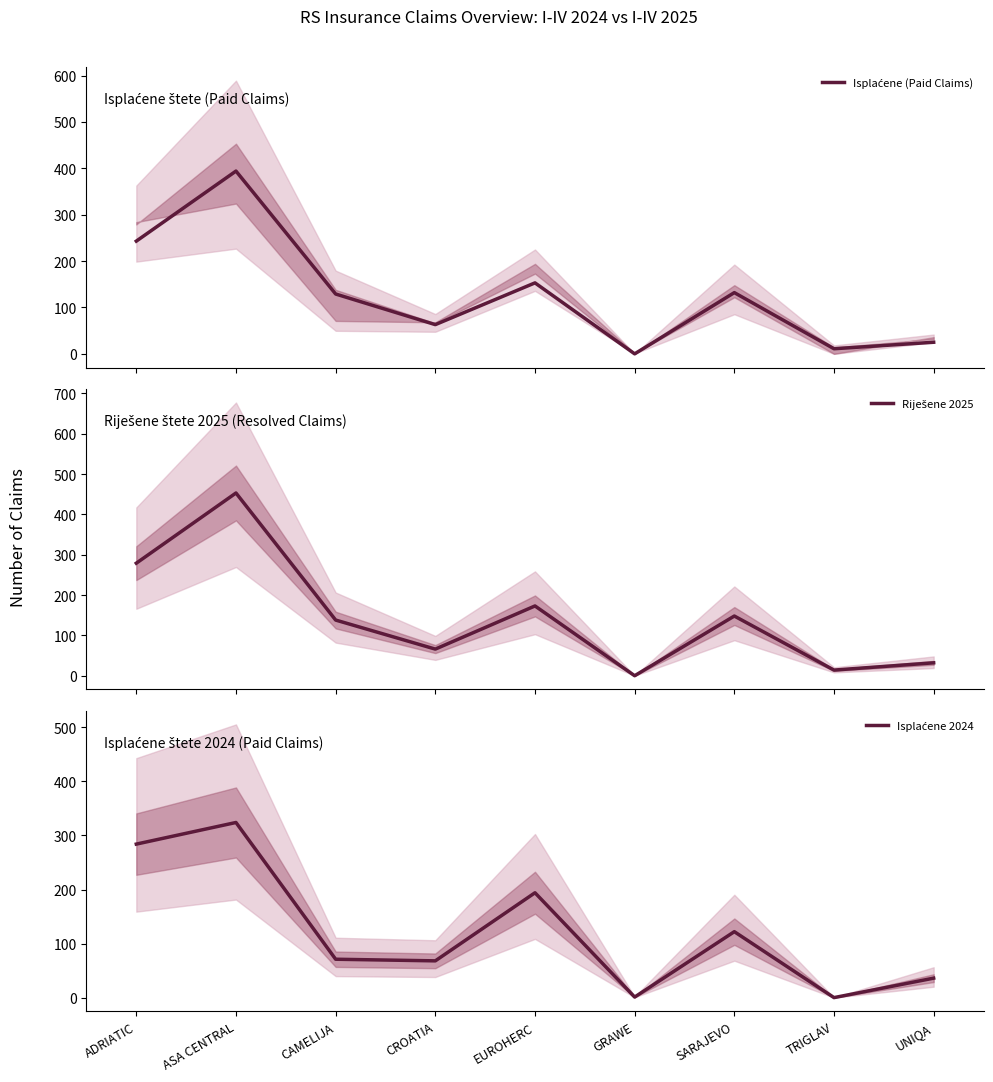

True or false: Isplaćene (Paid Claims) has more than 1 points higher than both neighbors.

True